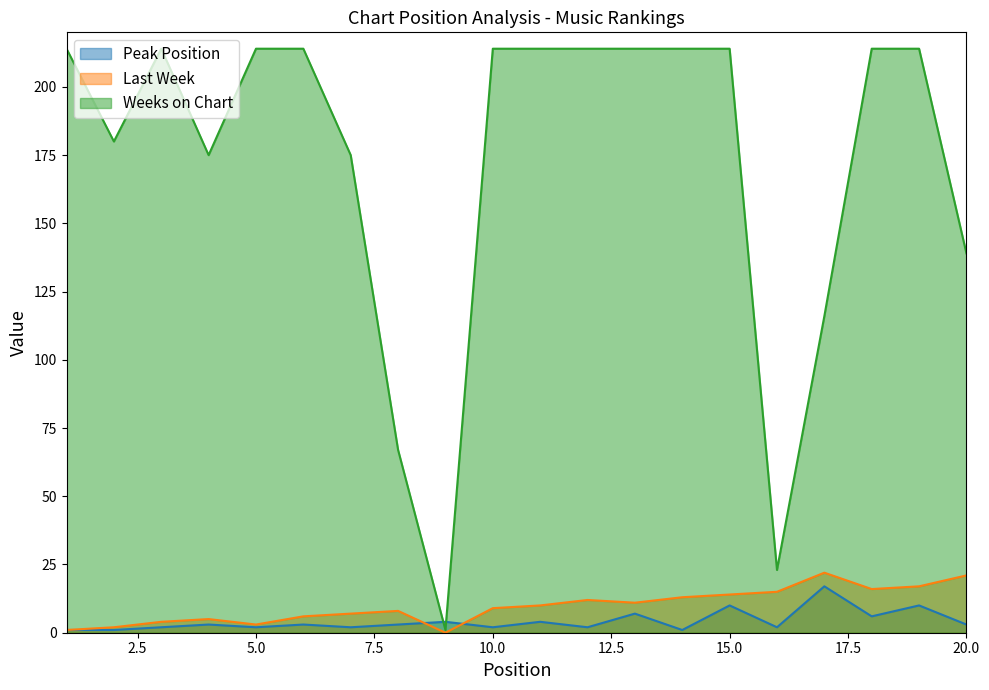

At which label does Last Week first exceed 10?

12